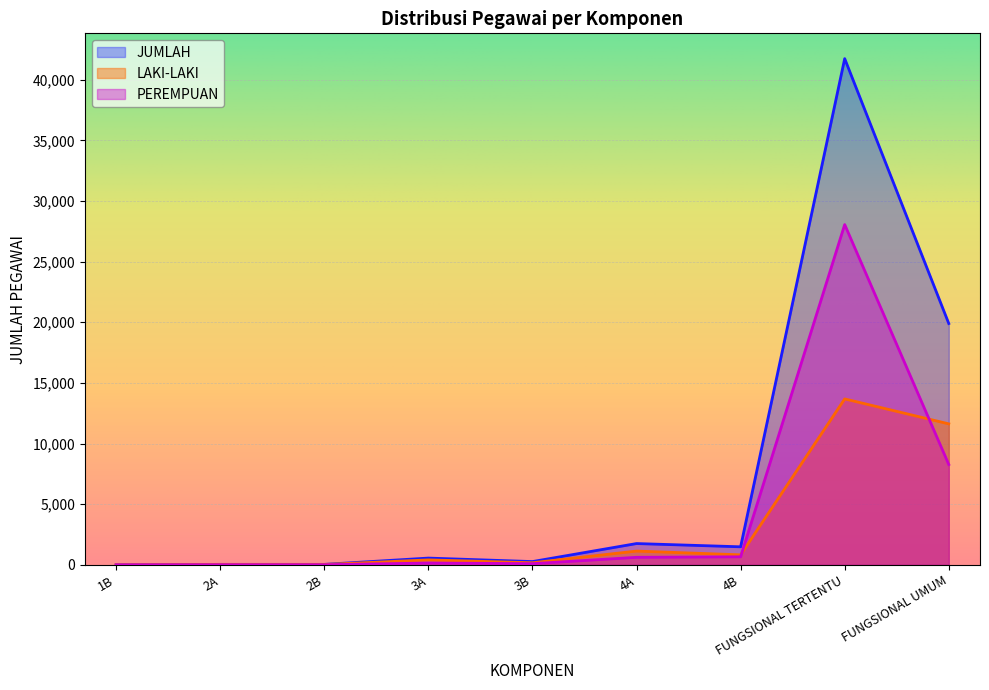

What is the approximate value of LAKI-LAKI at 2B?

28